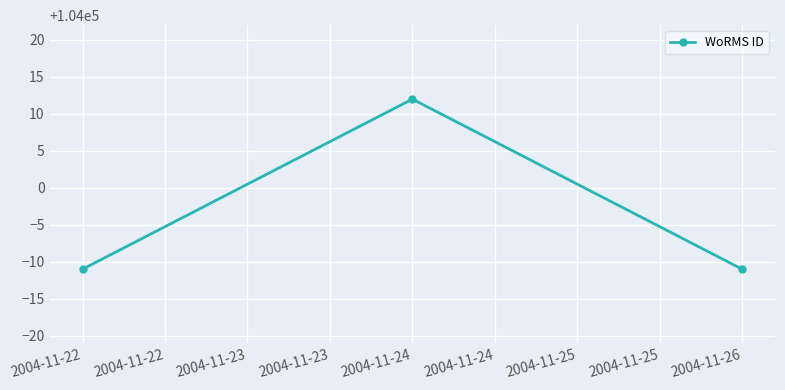

At which category does the chart reach its peak across all series?

2004-11-24